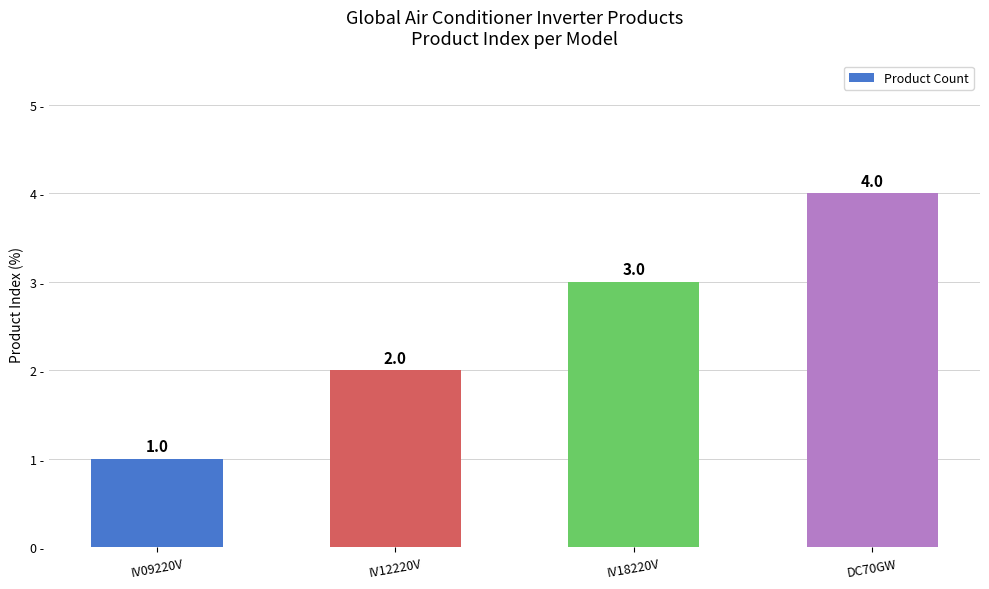

What is the change in value from IV12220V to IV18220V?

+1